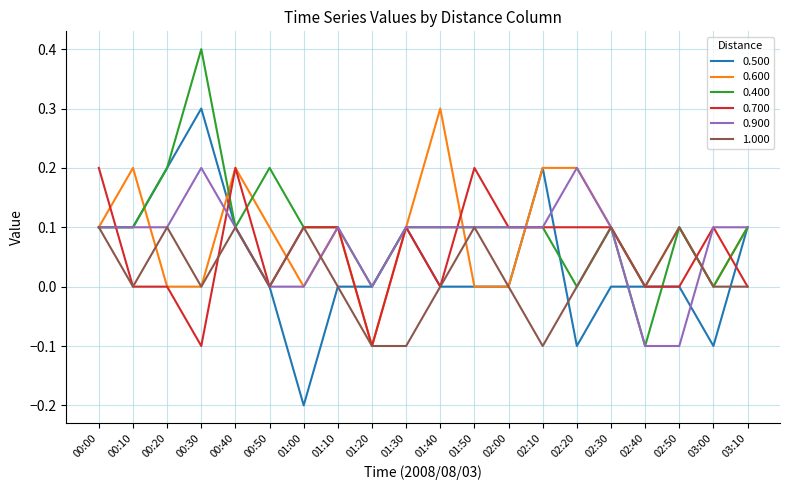

Is it true that 0.900 equals 0.1 at 02:30?

True